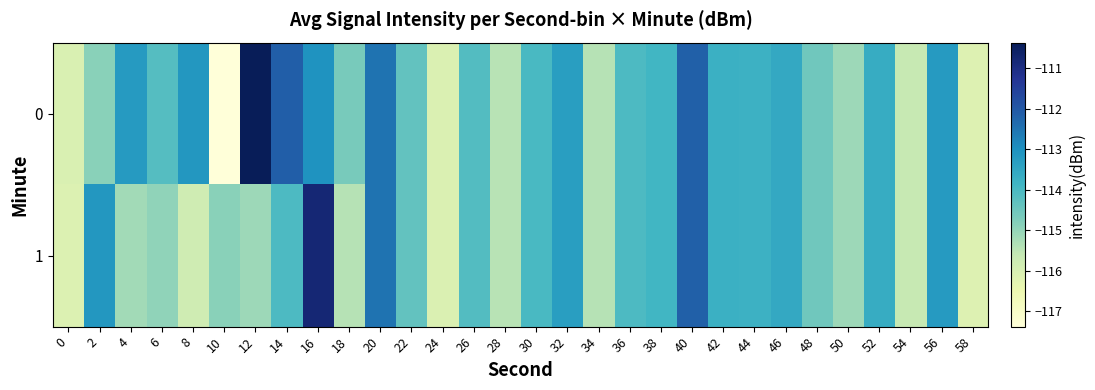

What is the maximum value shown in the chart?

-110.4